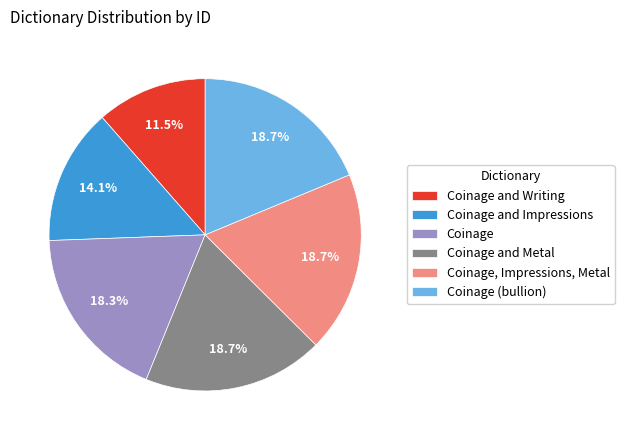

Between Coinage and Writing and Coinage (bullion), which is larger?

Coinage (bullion)